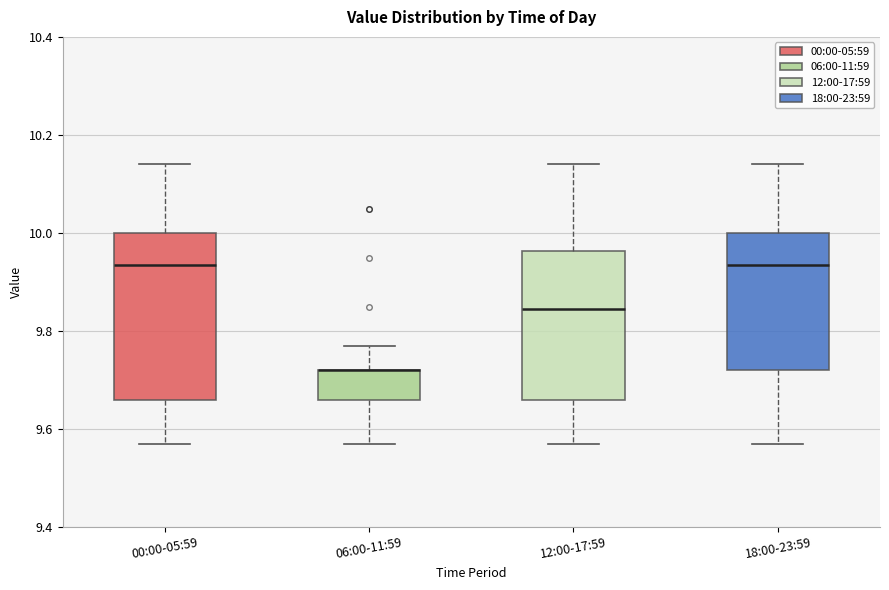

Where does the lower whisker of the box for 12:00-17:59 end on the y-axis? The values are not printed on the chart, so give them approximately, as read against the axis.

9.58